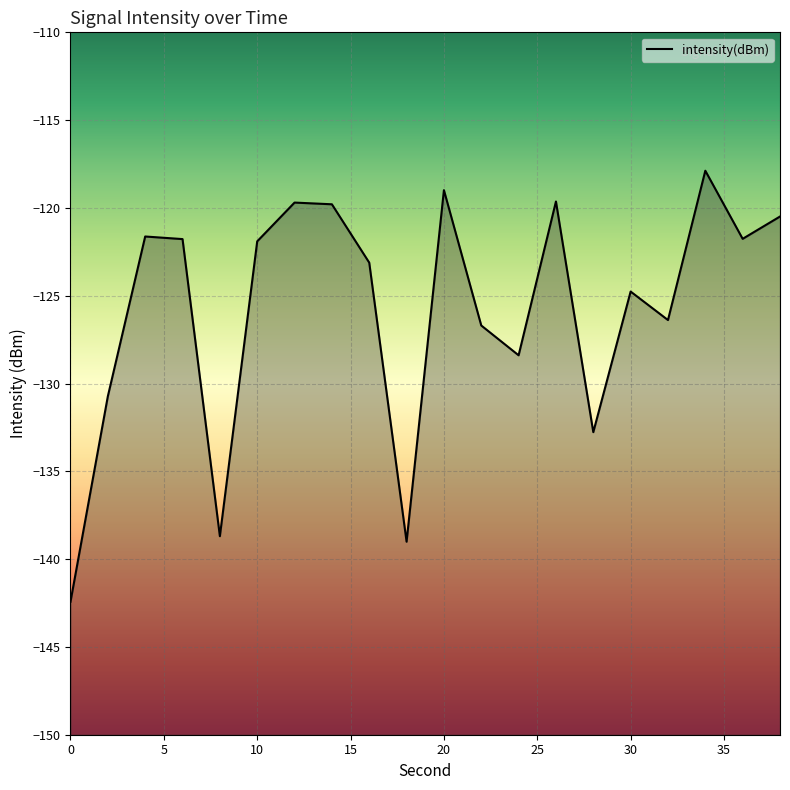

Reading left to right, what are all the values shown in this chart?

-142.4	-130.7	-121.6	-121.8	-138.7	-121.9	-119.7	-119.8	-123.1	-139.0	-119.0	-126.7	-128.4	-119.6	-132.8	-124.8	-126.4	-117.9	-121.8	-120.5